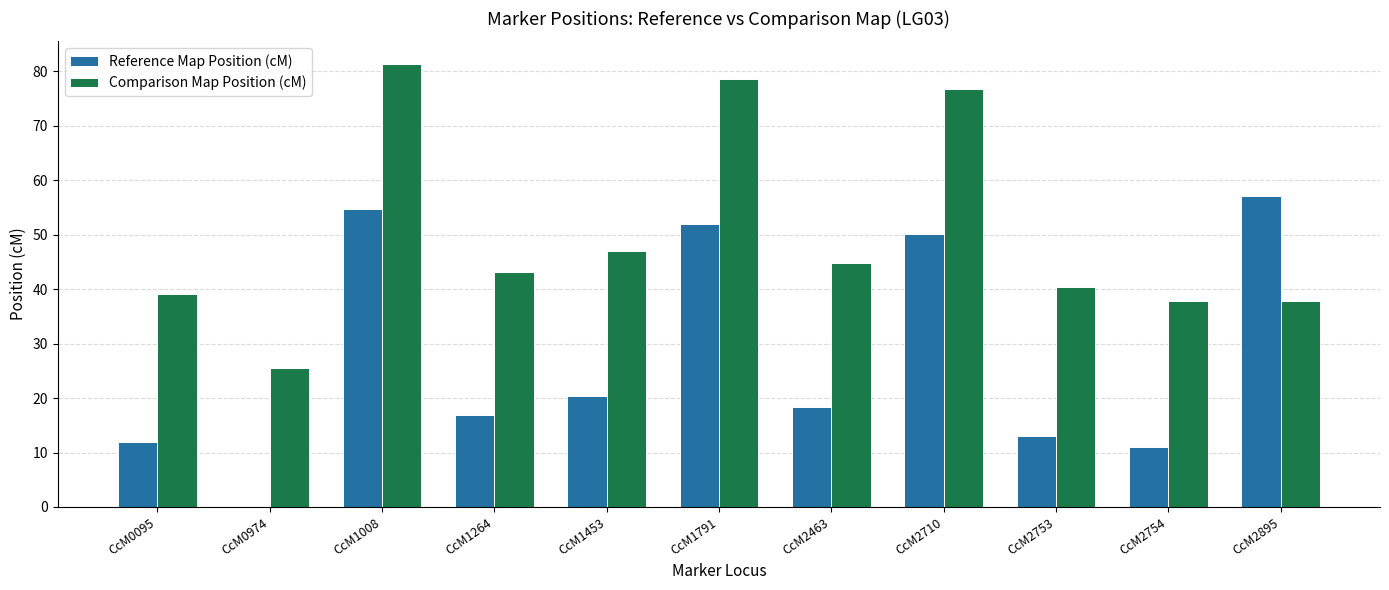

The value of Reference Map Position (cM) at CcM2710 is 50.2. True or false?

True